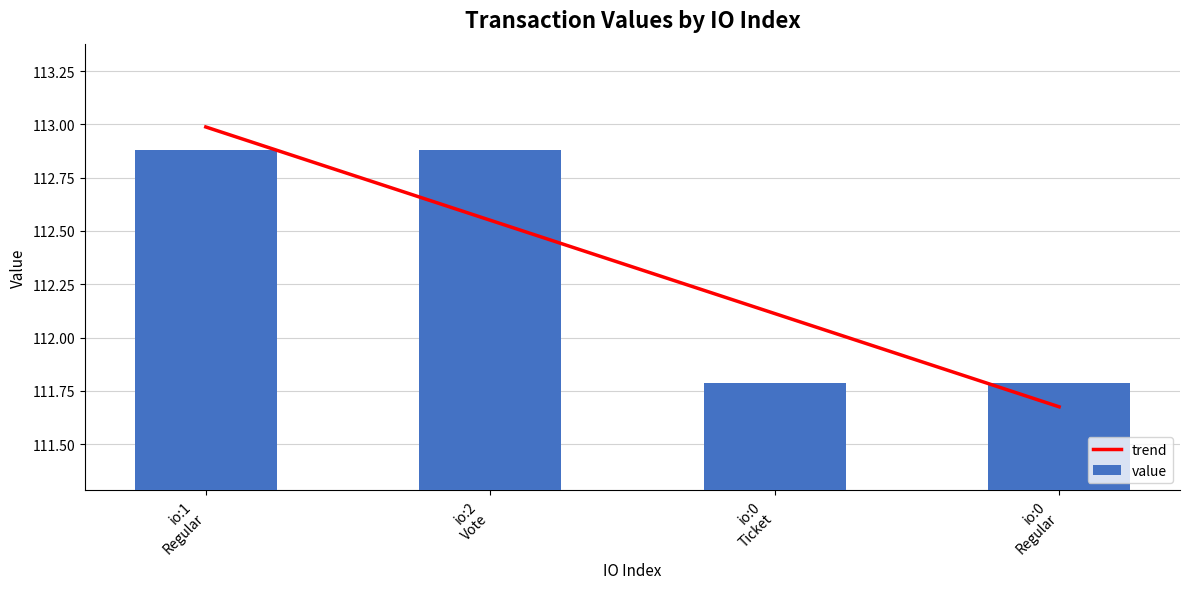

Count the number of categories in the chart.

4